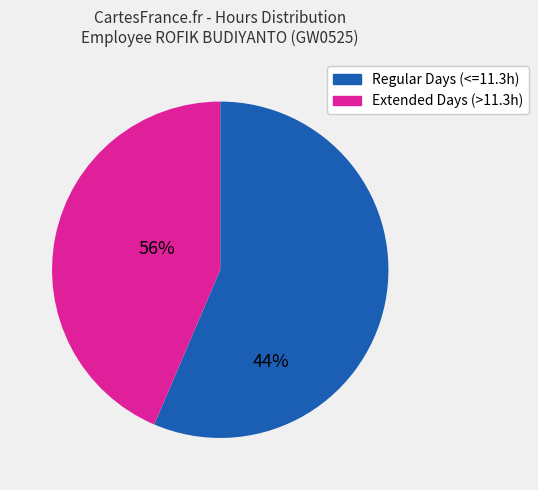

Does any single category account for the majority?

Yes